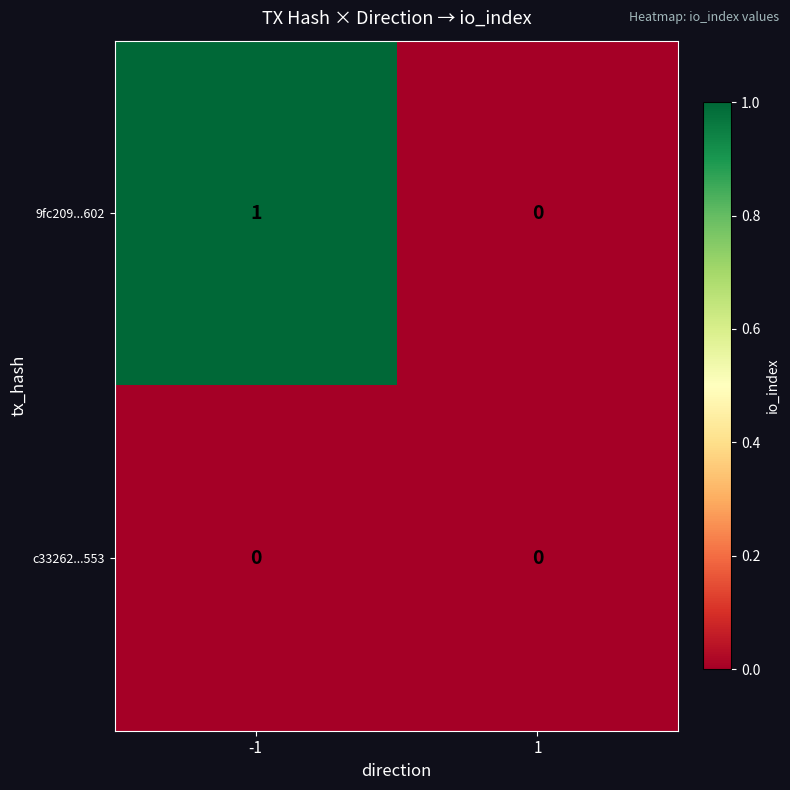

Reading left to right, what are all the values shown in this chart?

9fc209...602: -1=1	1=0
c33262...553: -1=0	1=0